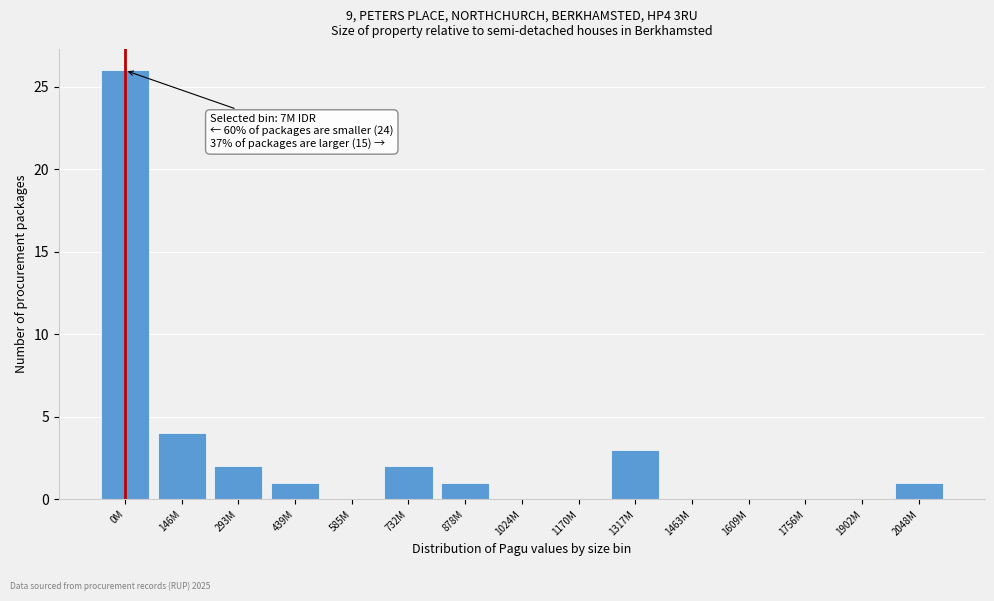

Reading right to left, list all the values displayed in this chart.

2048M=1	1902M=0	1756M=0	1609M=0	1463M=0	1317M=3	1170M=0	1024M=0	878M=1	732M=2	585M=0	439M=1	293M=2	146M=4	0M=26